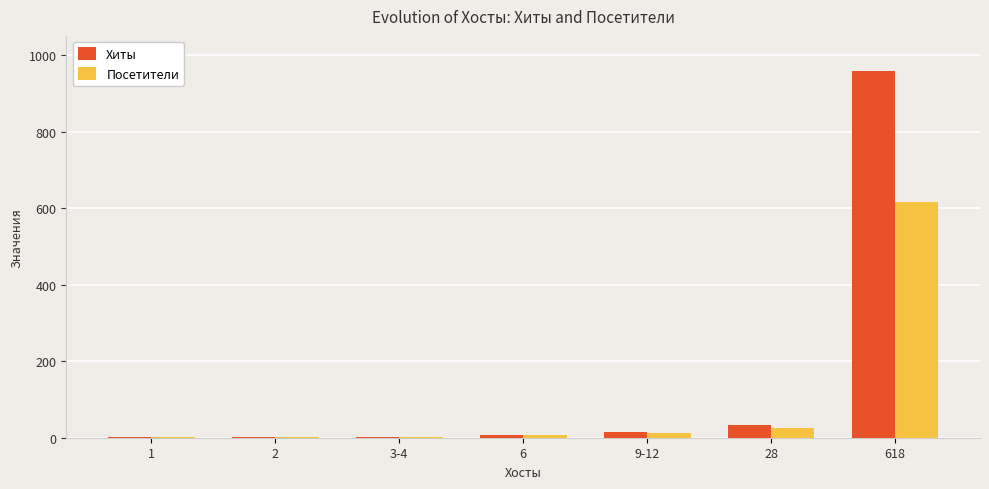

How many groups of bars are there?

7